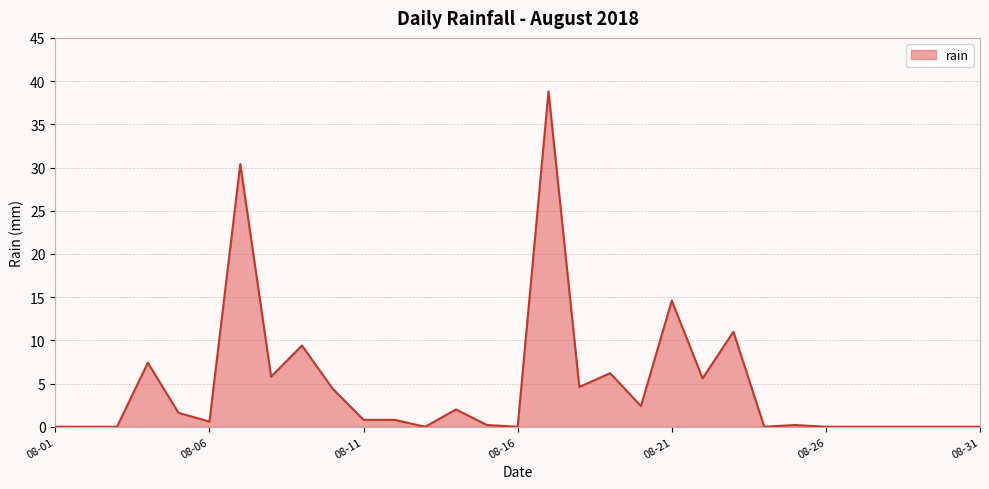

What is the difference between the maximum and minimum values?

38.8